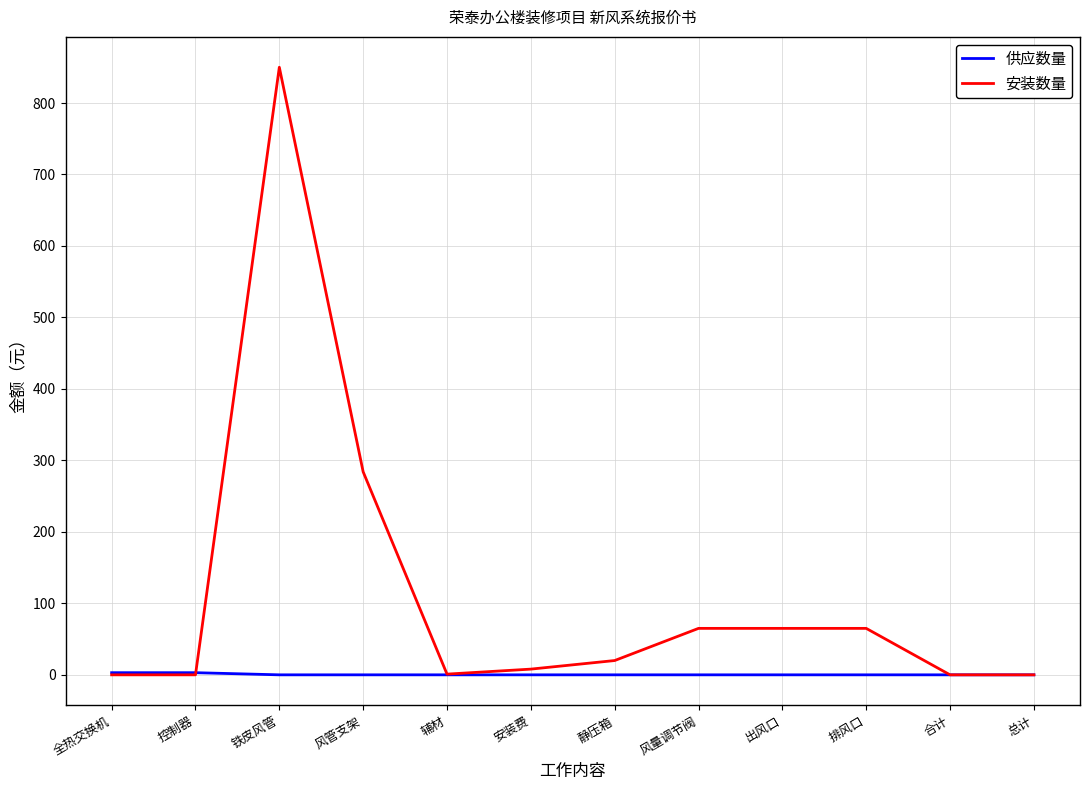

How many categories are shown in the chart?

12